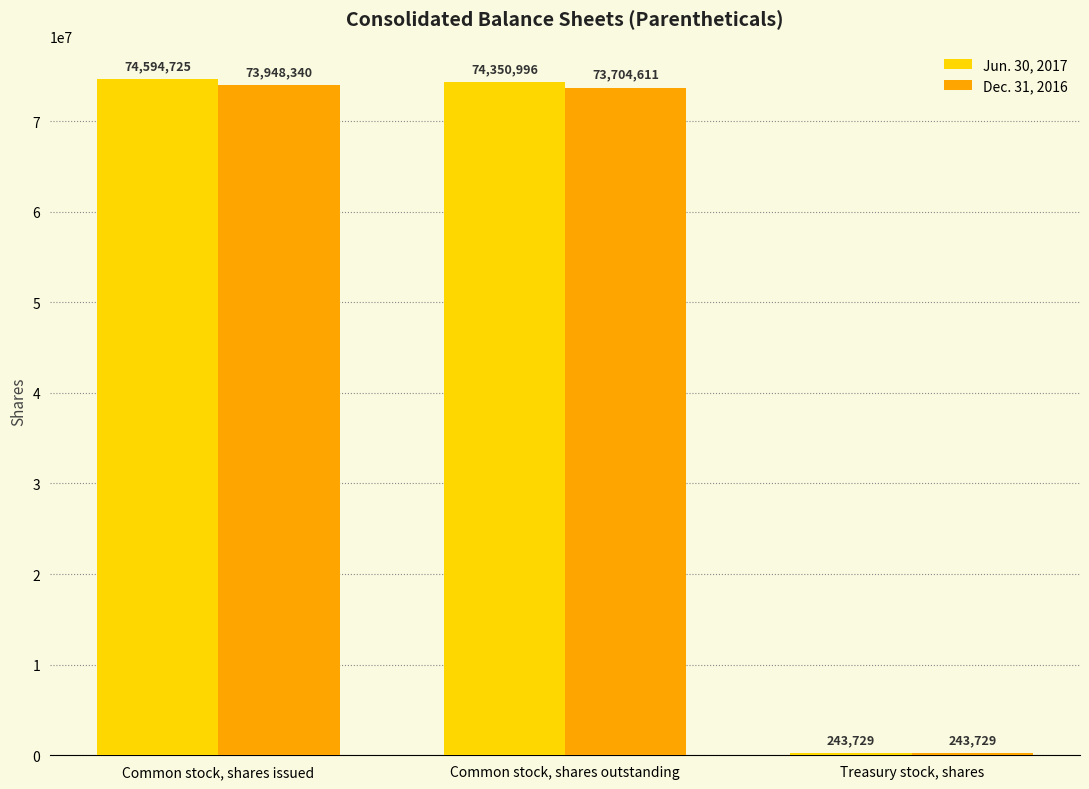

What is the difference between the highest and lowest values at Common stock, shares issued?

646385